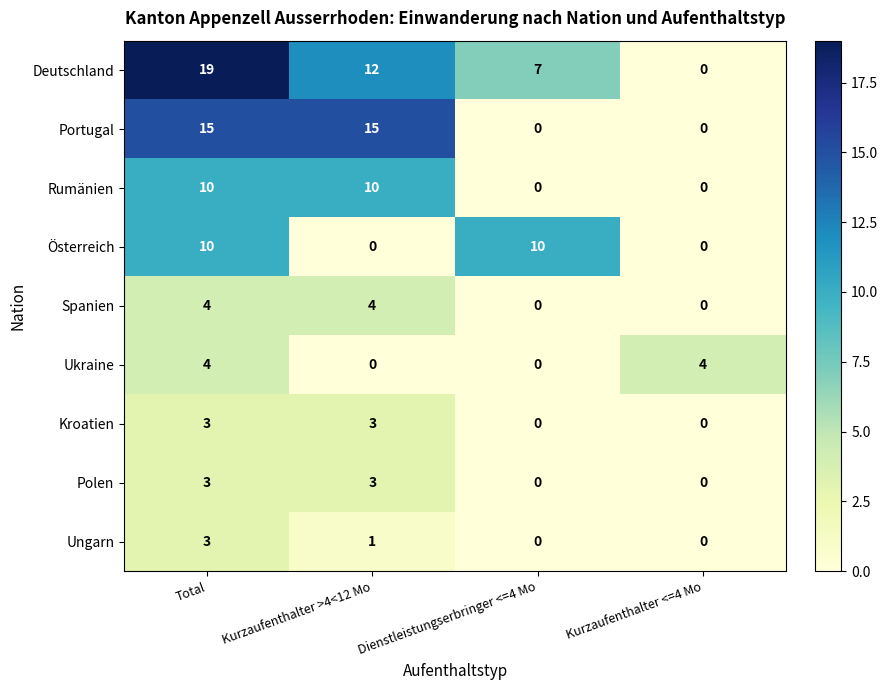

What is the difference between the maximum and minimum values in the Polen series?

3